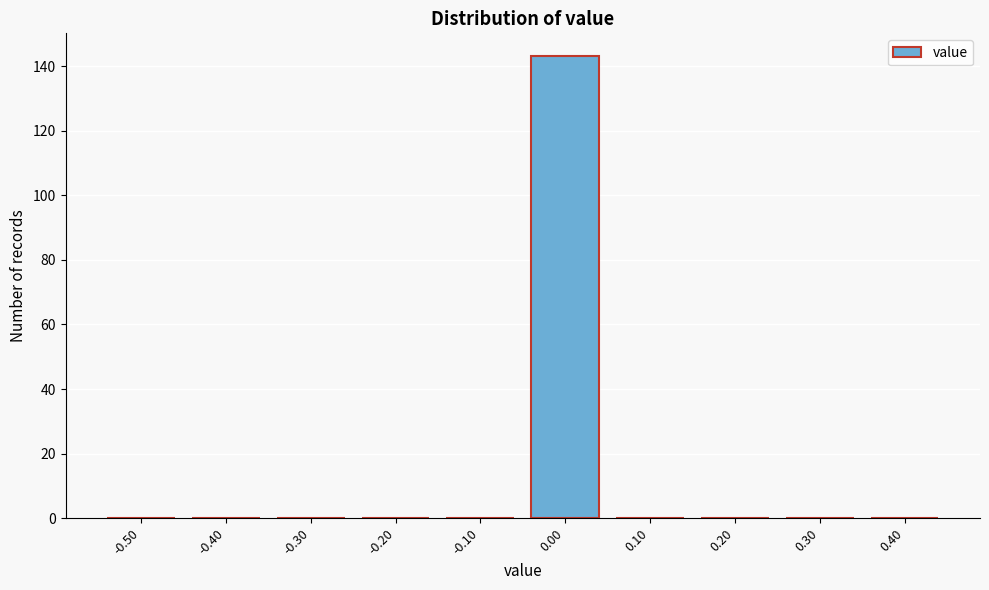

Reading left to right, transcribe all the data shown in this chart.

-0.50=0	-0.40=0	-0.30=0	-0.20=0	-0.10=0	0.00=143	0.10=0	0.20=0	0.30=0	0.40=0